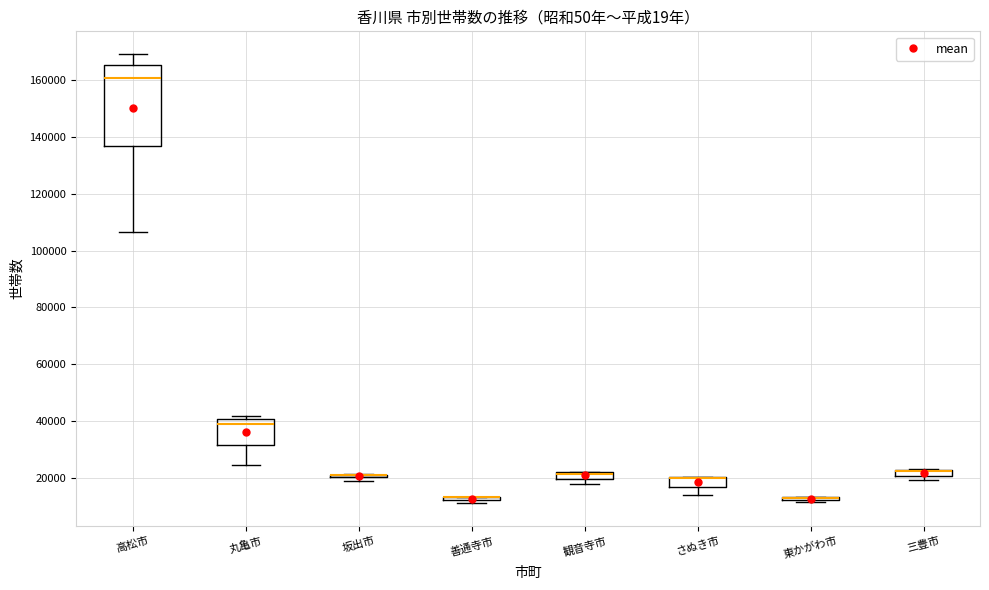

Which box is the tallest, from its lower edge to its upper edge?

高松市